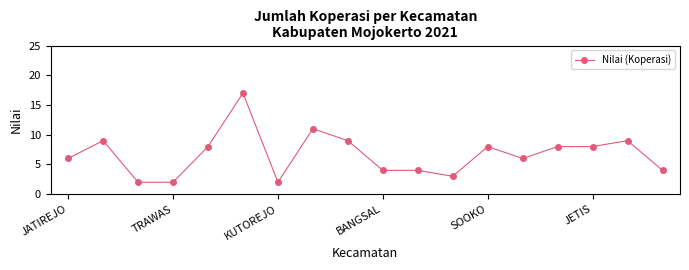

True or false: there are more than 0 points higher than both neighbors.

True